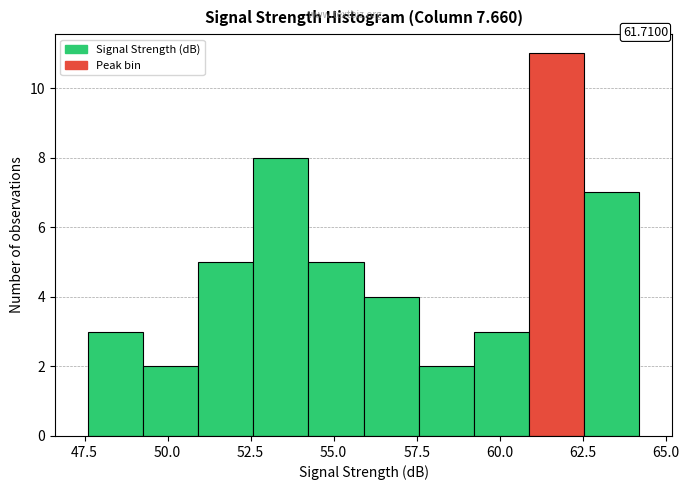

Around what value on the x-axis is the tallest bar? Give the approximate position of its centre, as read against the axis.

61.5